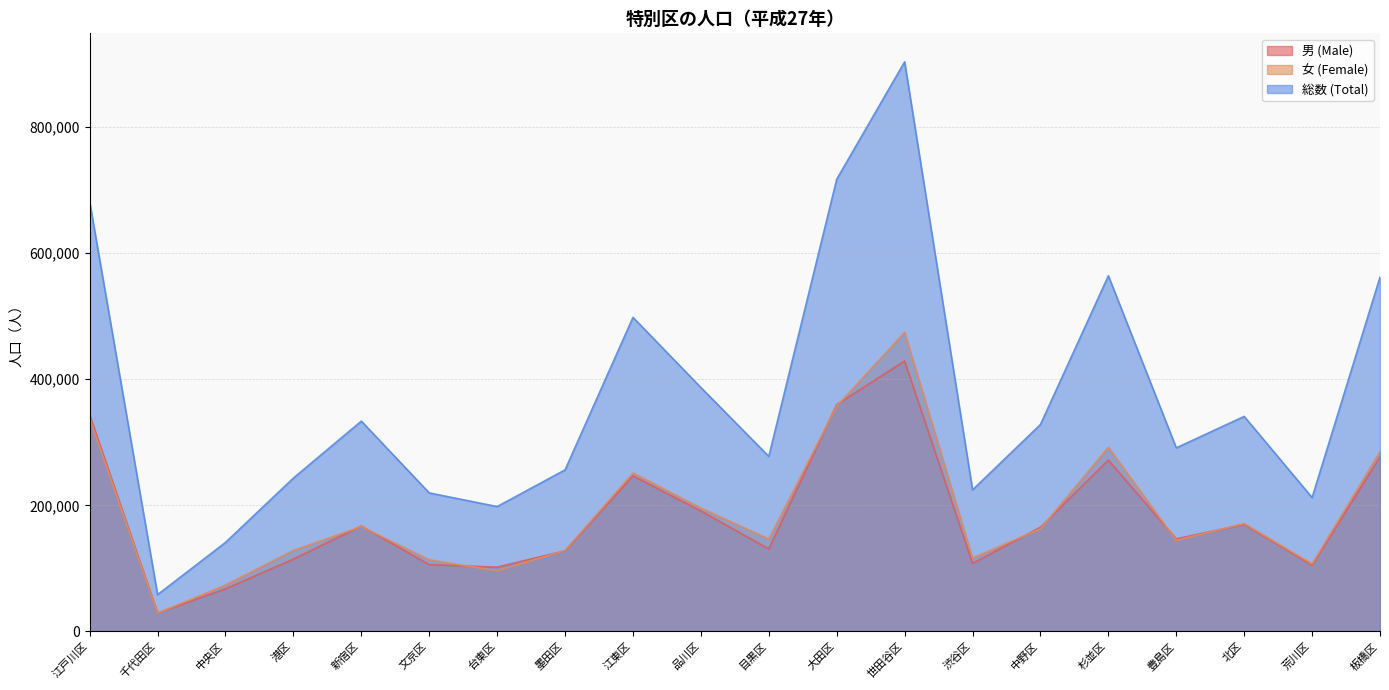

What is the total value across all series at 墨田区?

512548